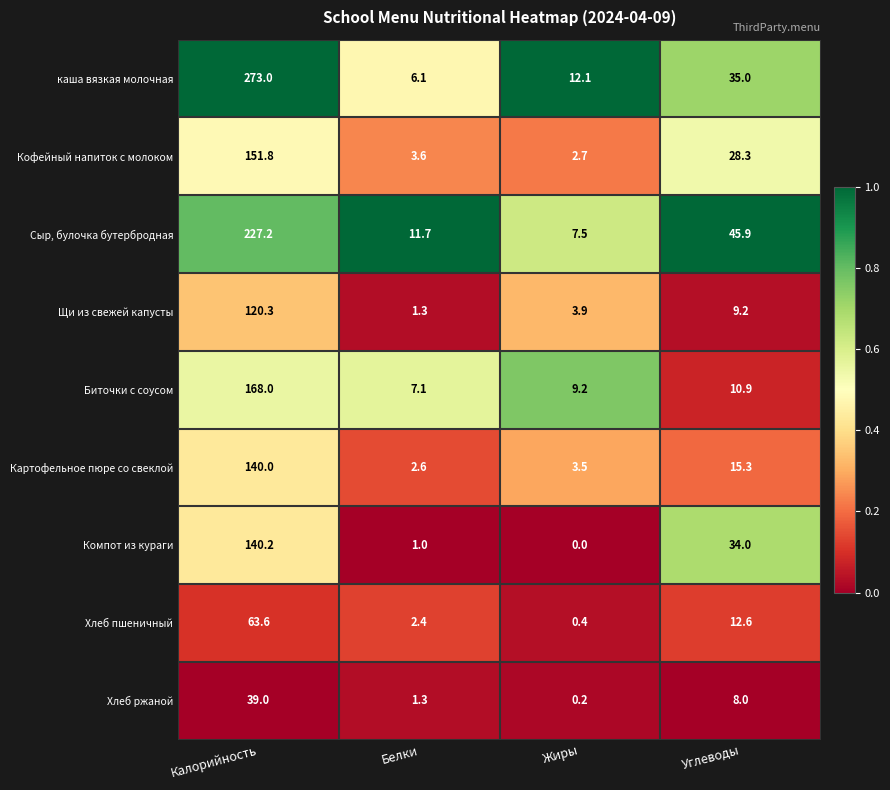

What is the difference between the highest and lowest values at Жиры?

12.1